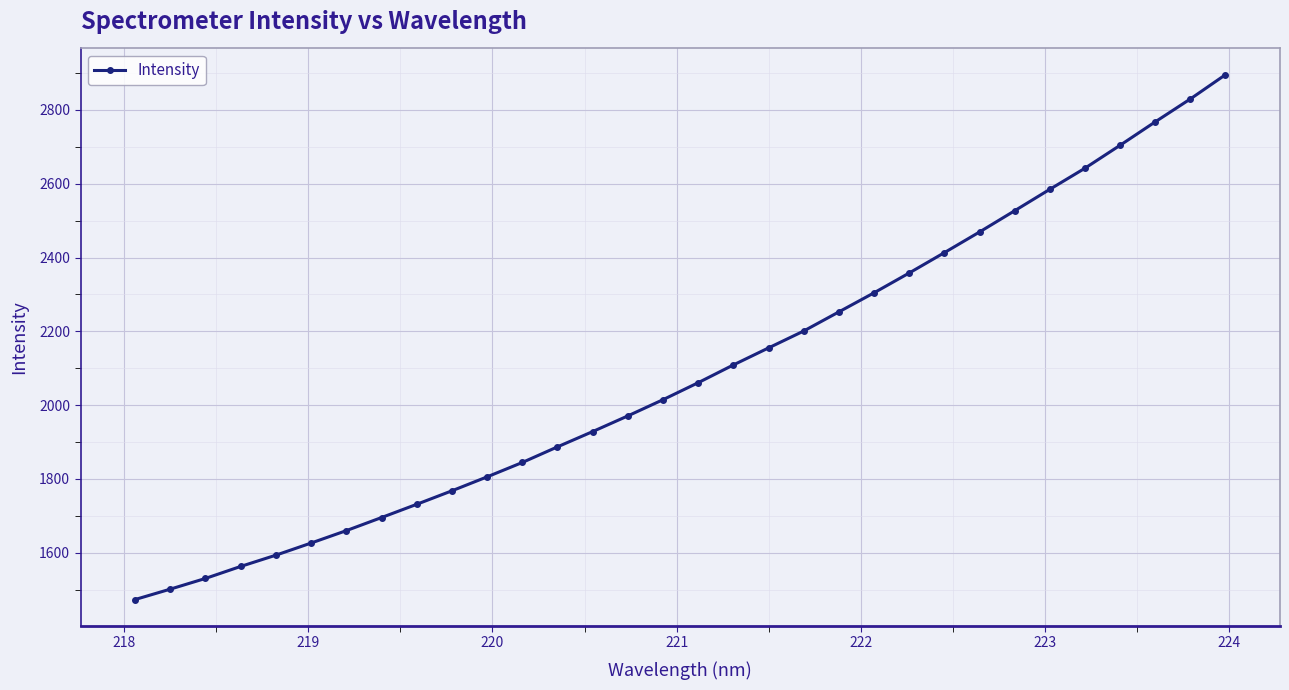

What is the value of the 26th point from the left?

2526.9